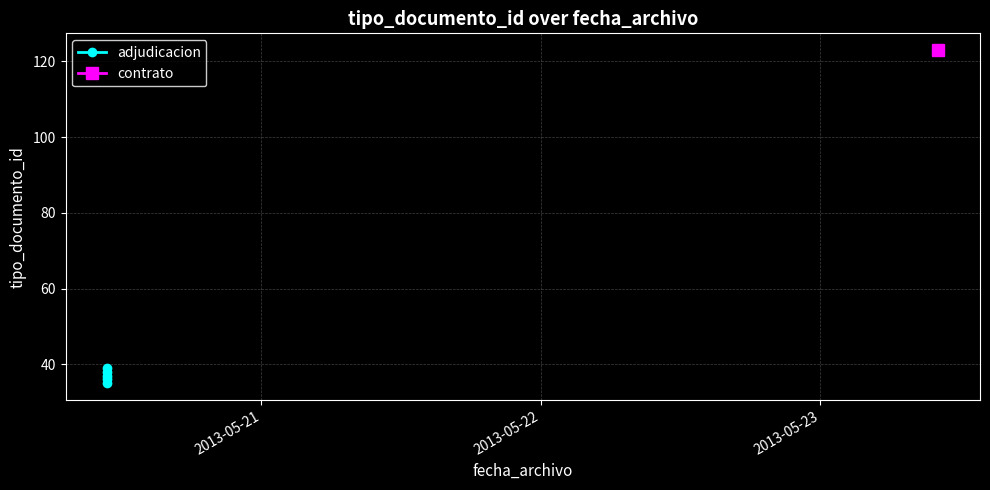

How many data points does each series have?

5